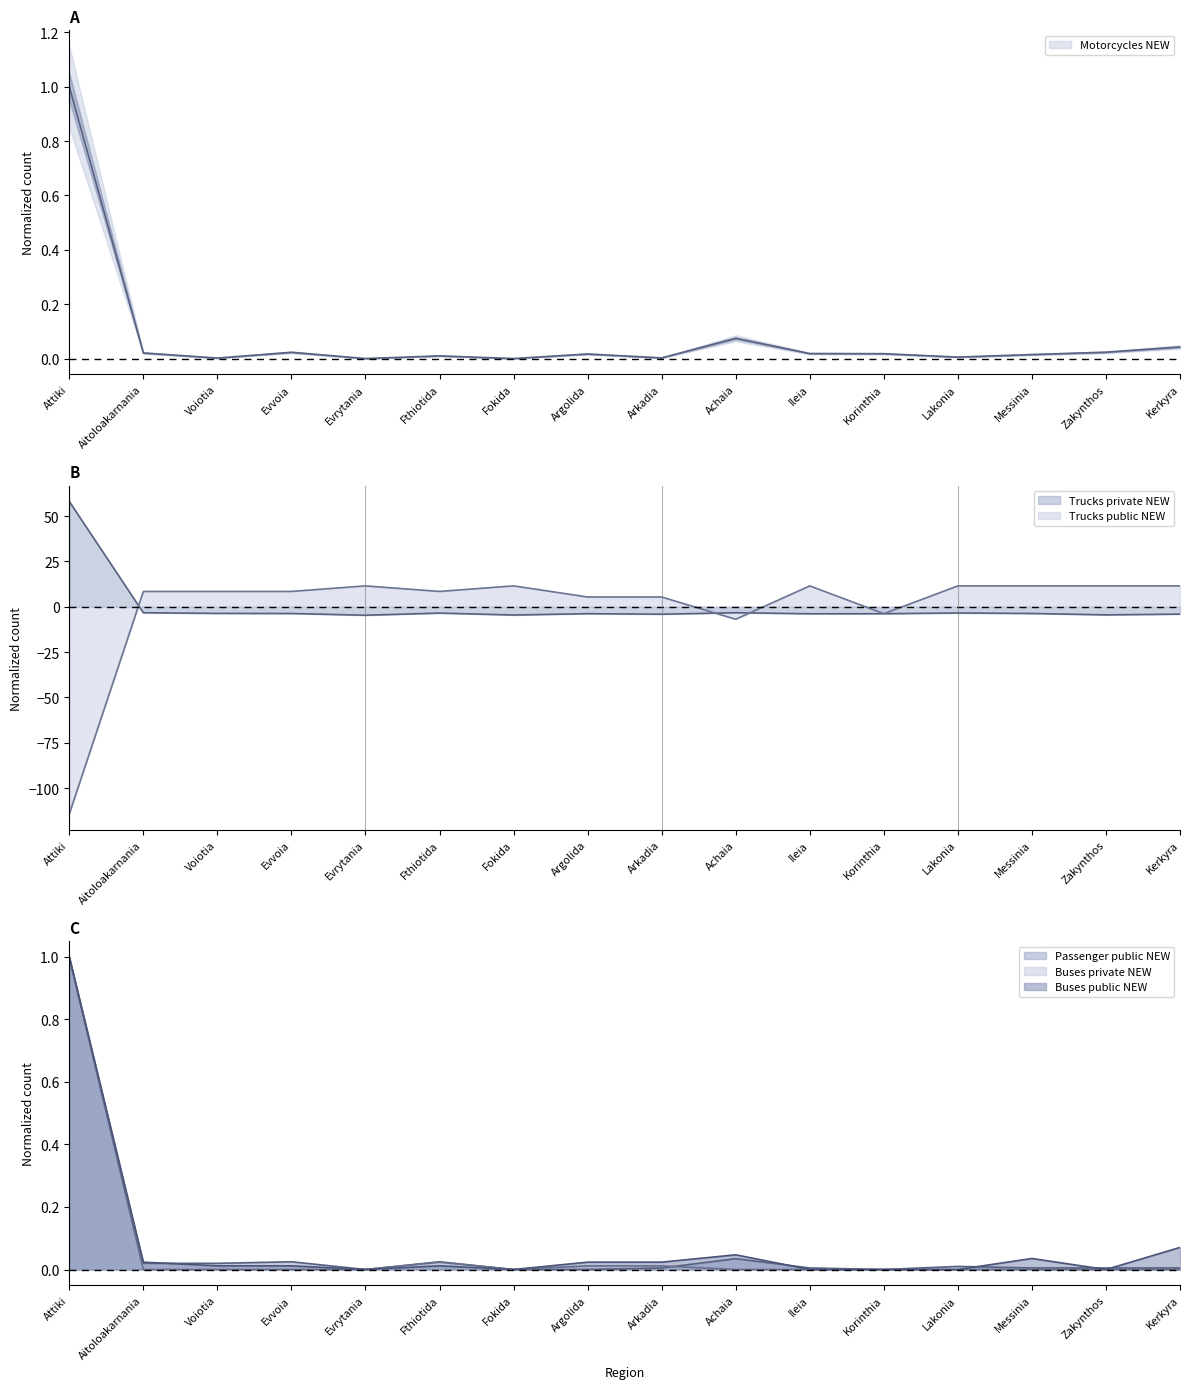

At which category does Passenger public NEW reach its first local valley?

Evrytania